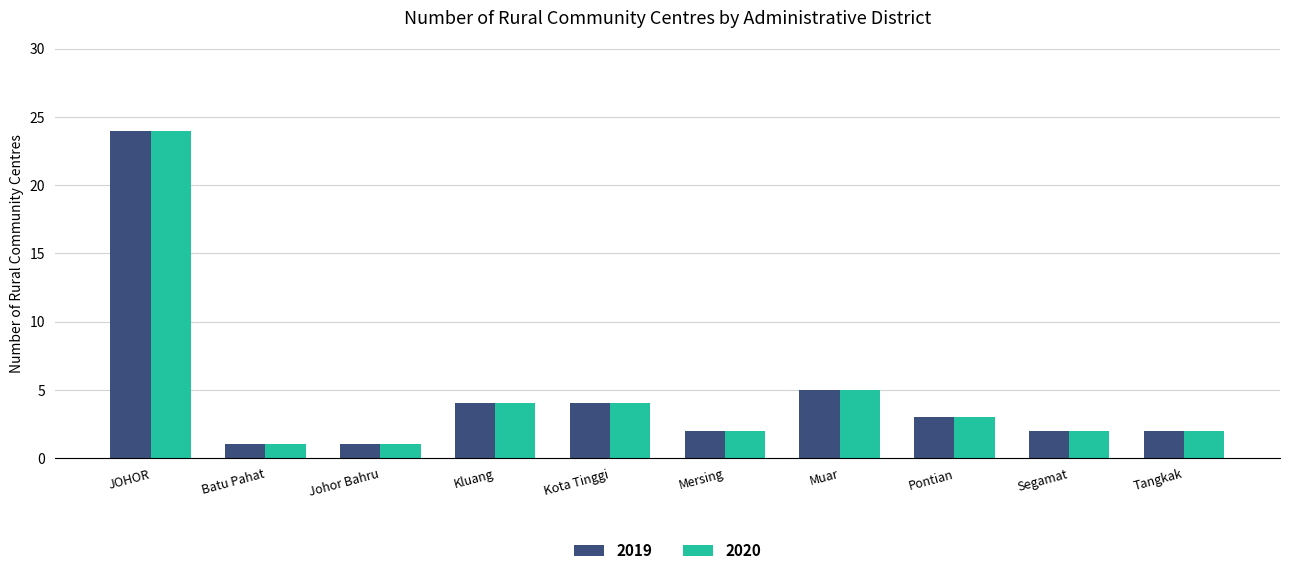

At how many categories does at least one series exceed 17?

1